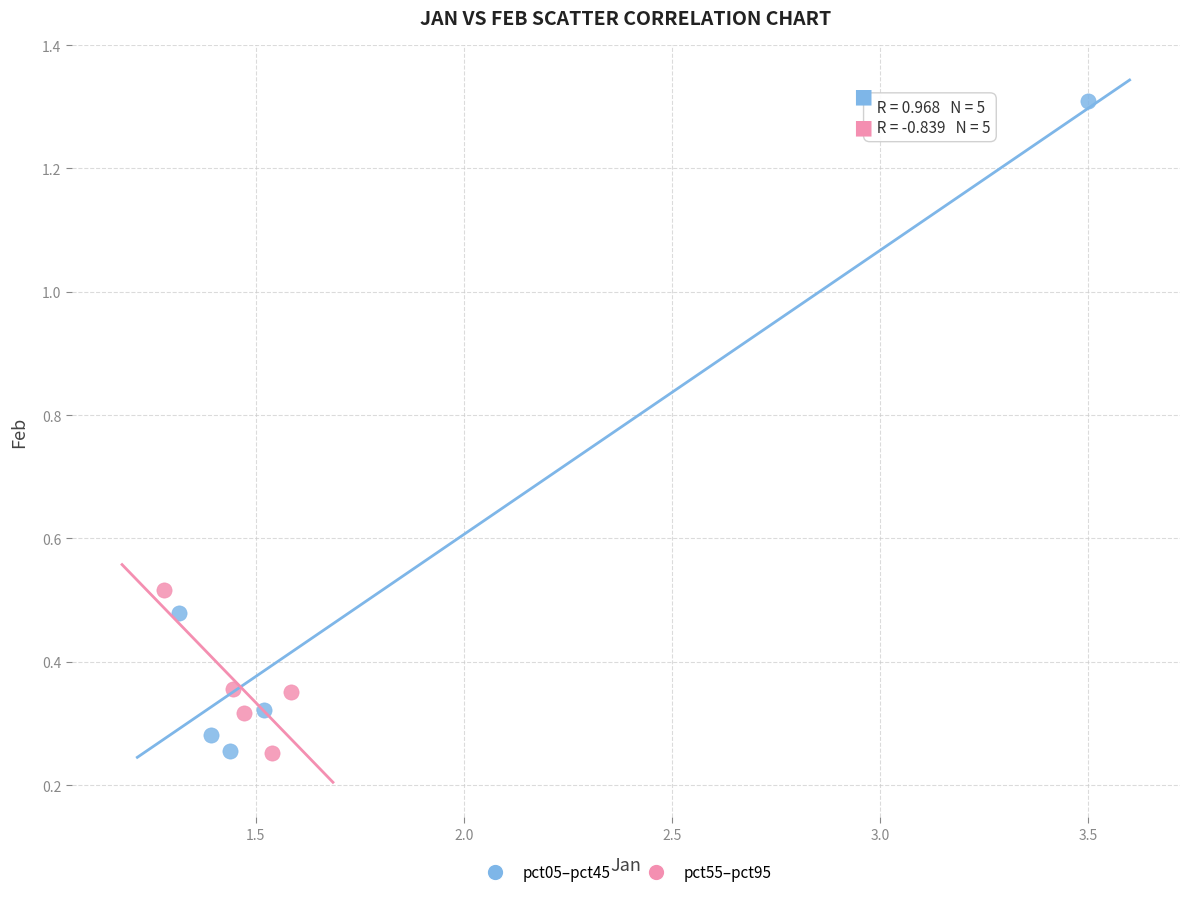

Which series has the largest Y range (max minus min)?

pct05–pct45